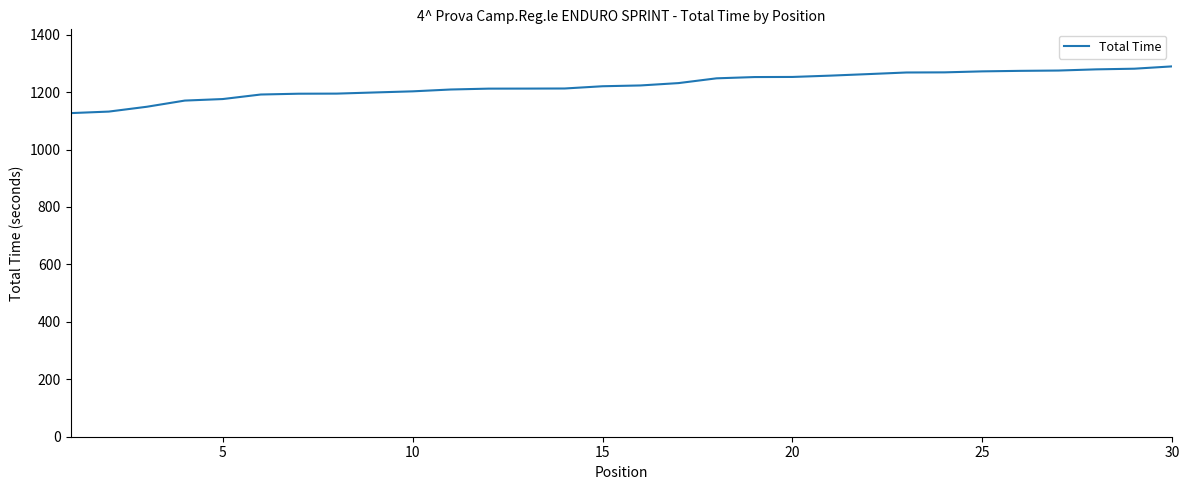

What is the smallest value displayed?

1127.0